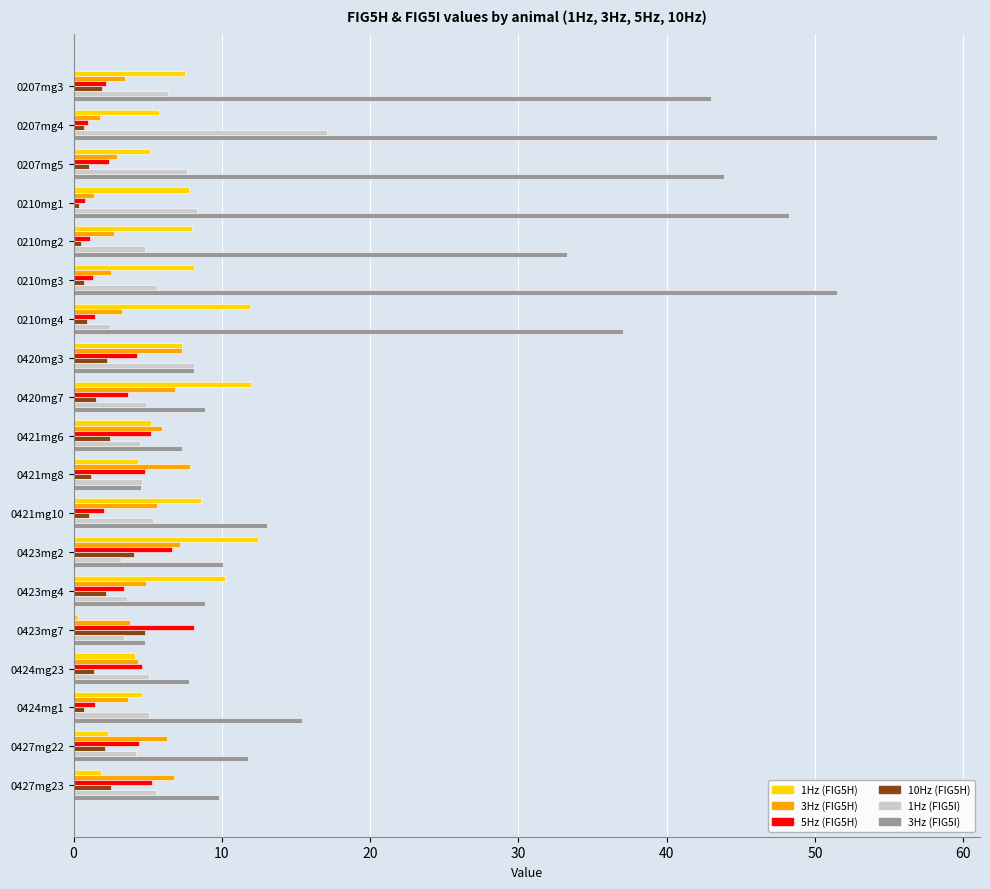

At how many categories does at least one series exceed 9?

14